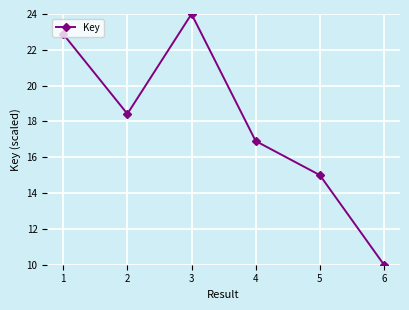

Does the chart display data point markers on the line(s)?

Yes